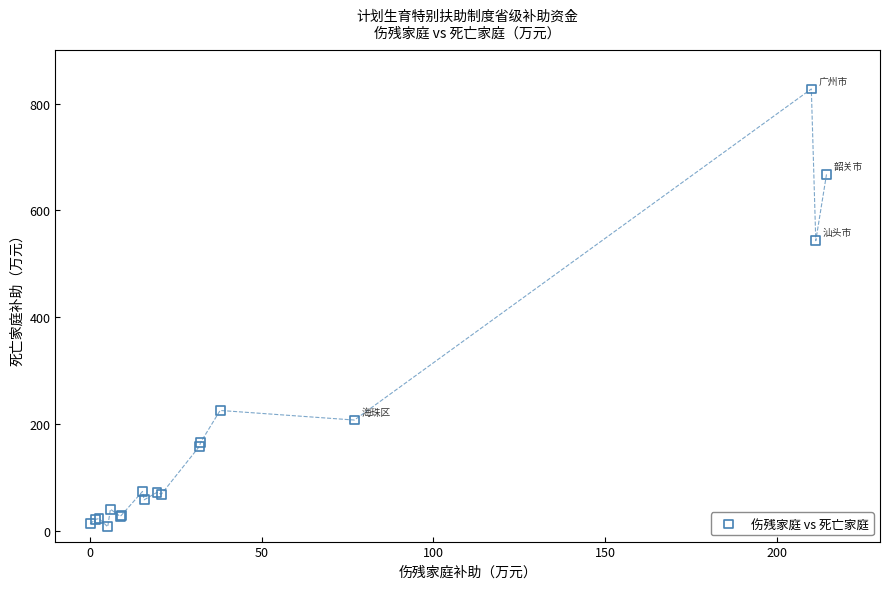

What Y value in the scatter plot is closest to 417?

543.2